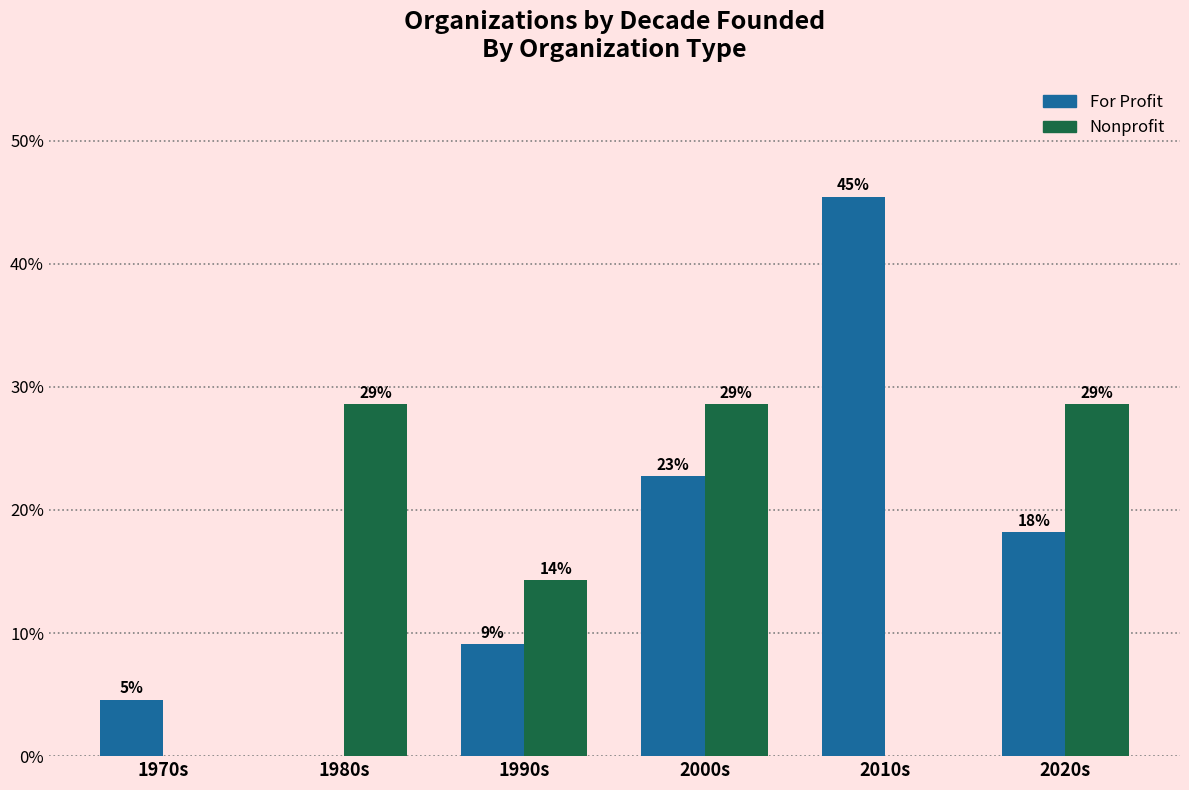

What is the label of the 5th bar from the right?

1980s